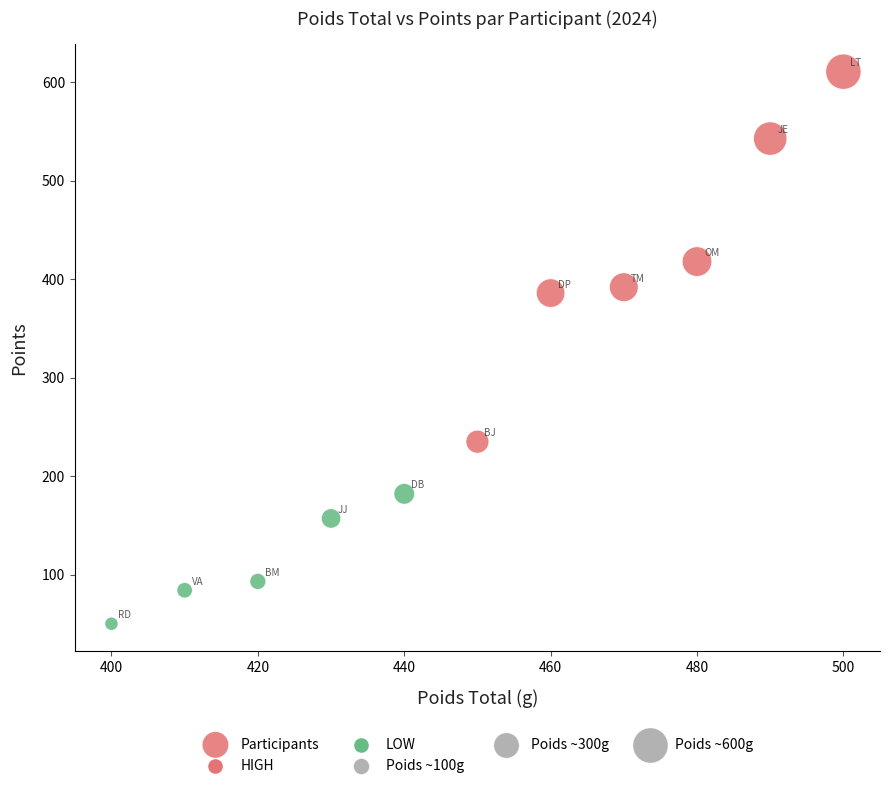

What is the range of Y values (max minus min)?

561